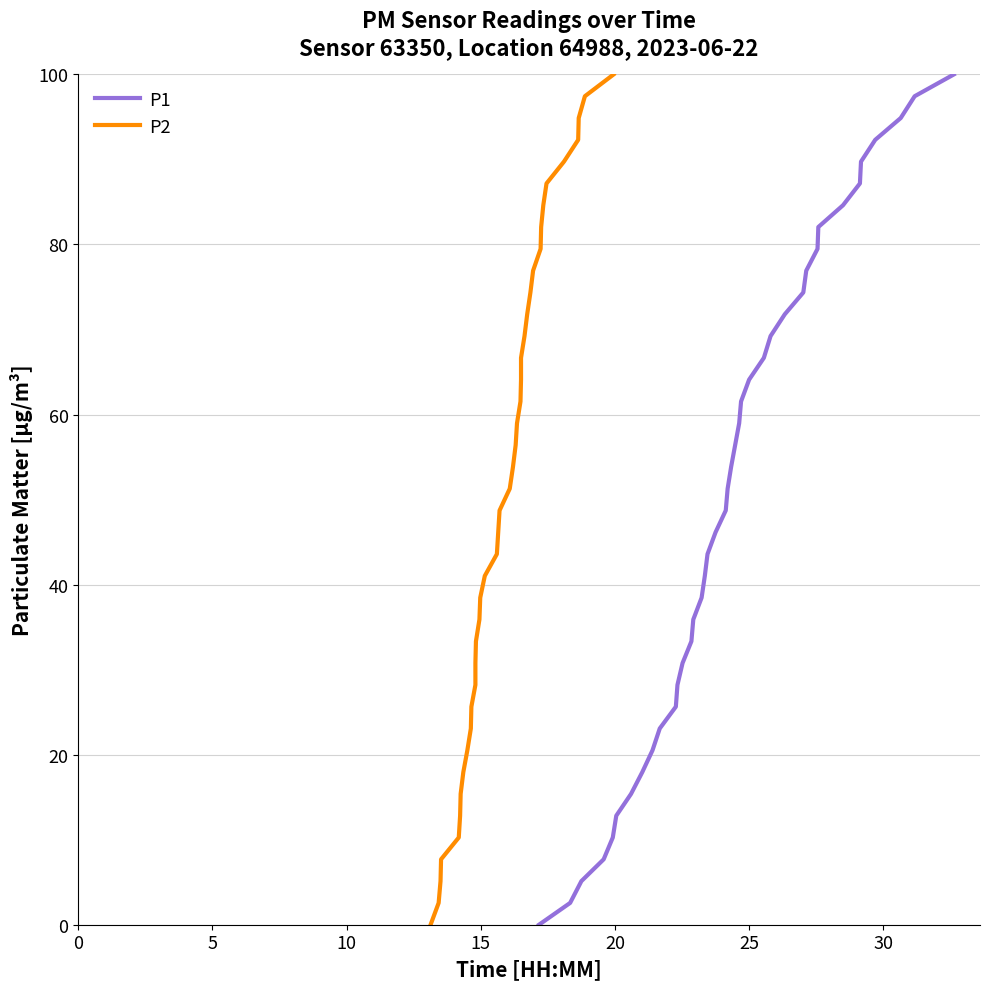

True or false: P2 and P1 intersect in this chart.

False